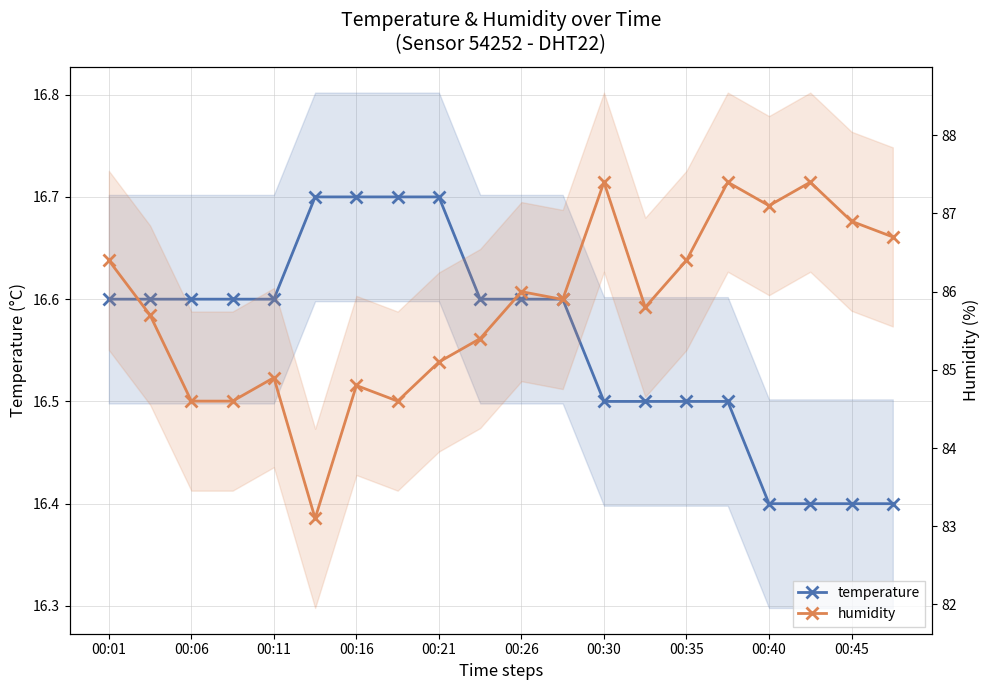

Read the humidity value at 00:35.

86.4